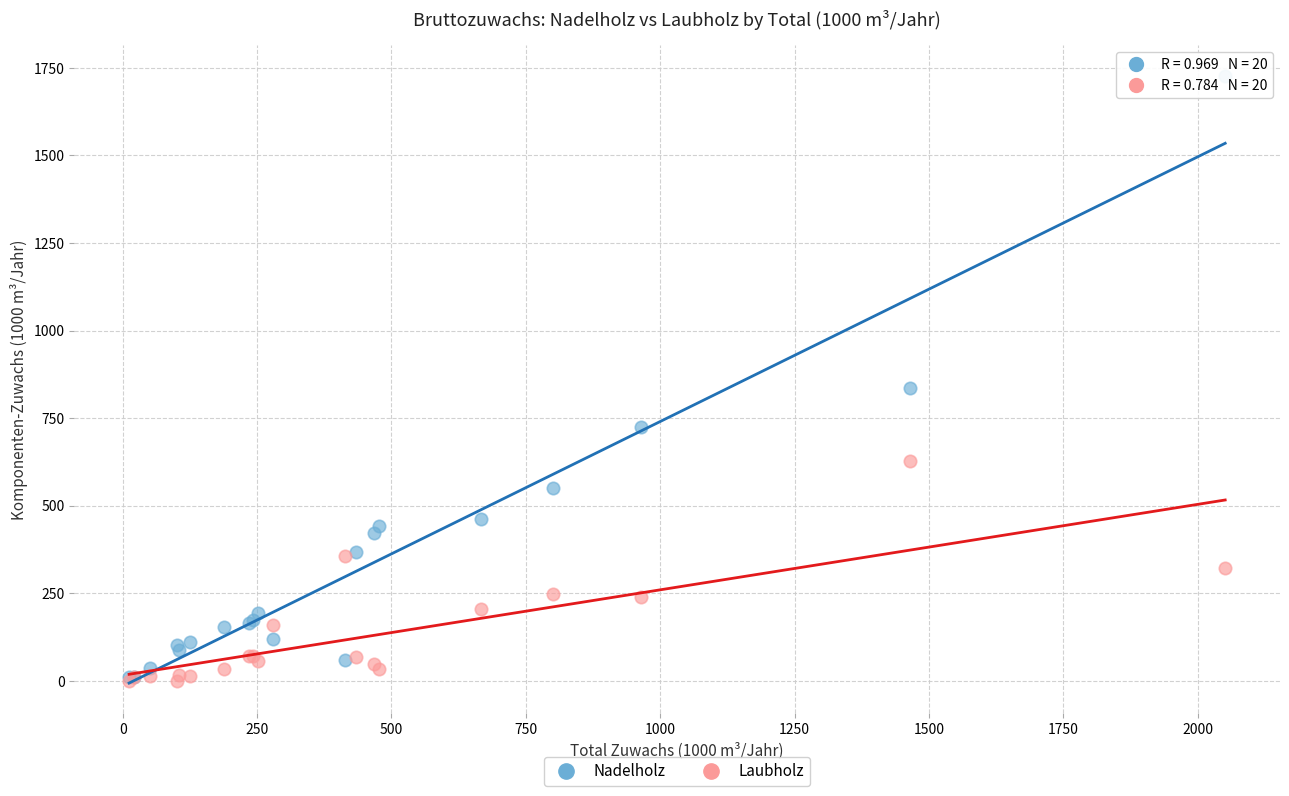

Across all series, what Y value is closest to 864?

837